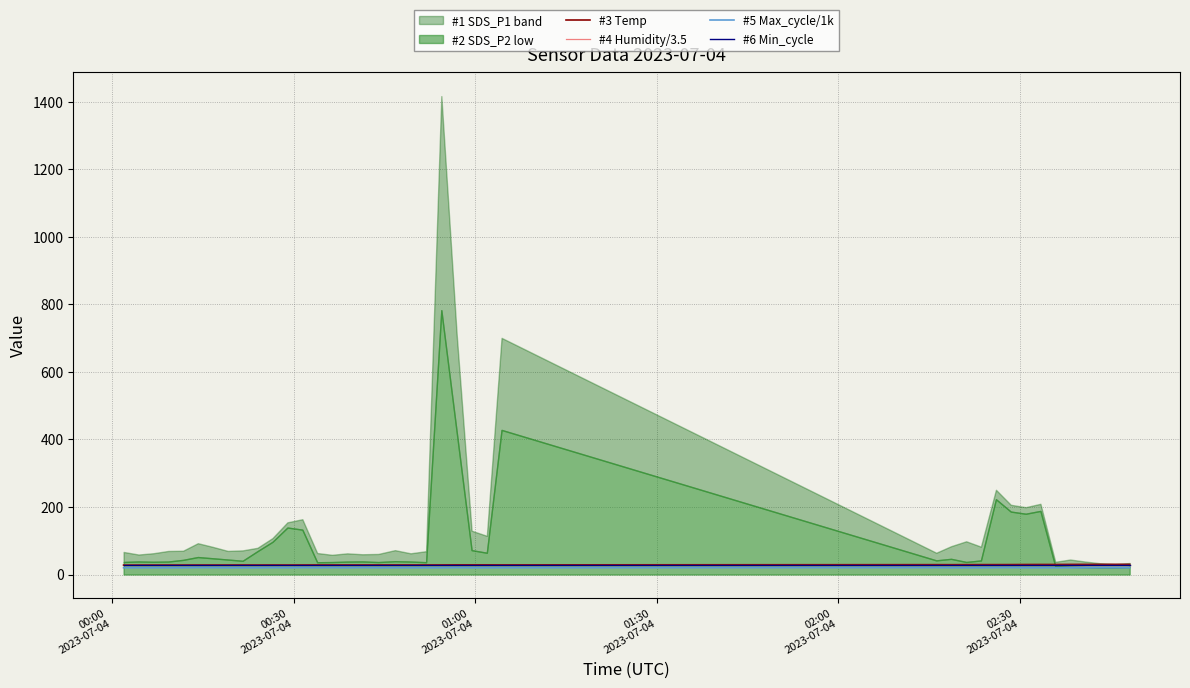

What is the difference between the maximum and minimum values in the #3 Temp series?

2.2